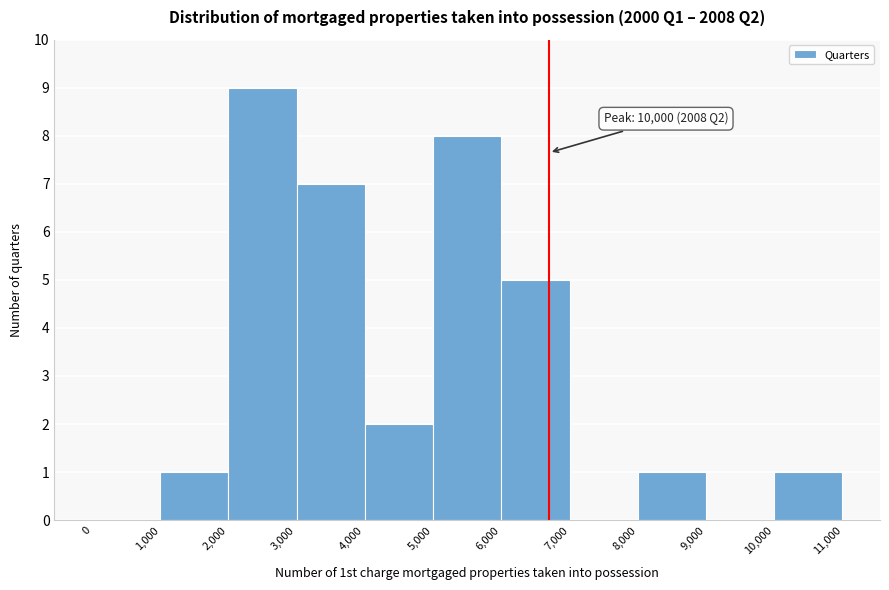

Over which range of the x-axis is the bar tallest?

2,000 to 3,000